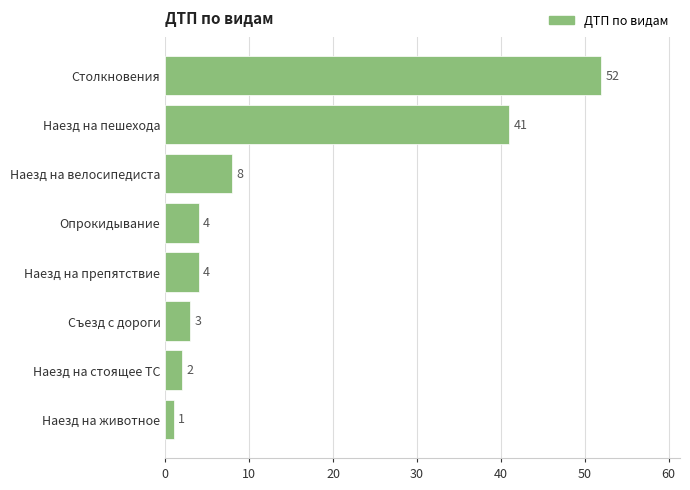

What is the difference between the second highest and second lowest values?

39